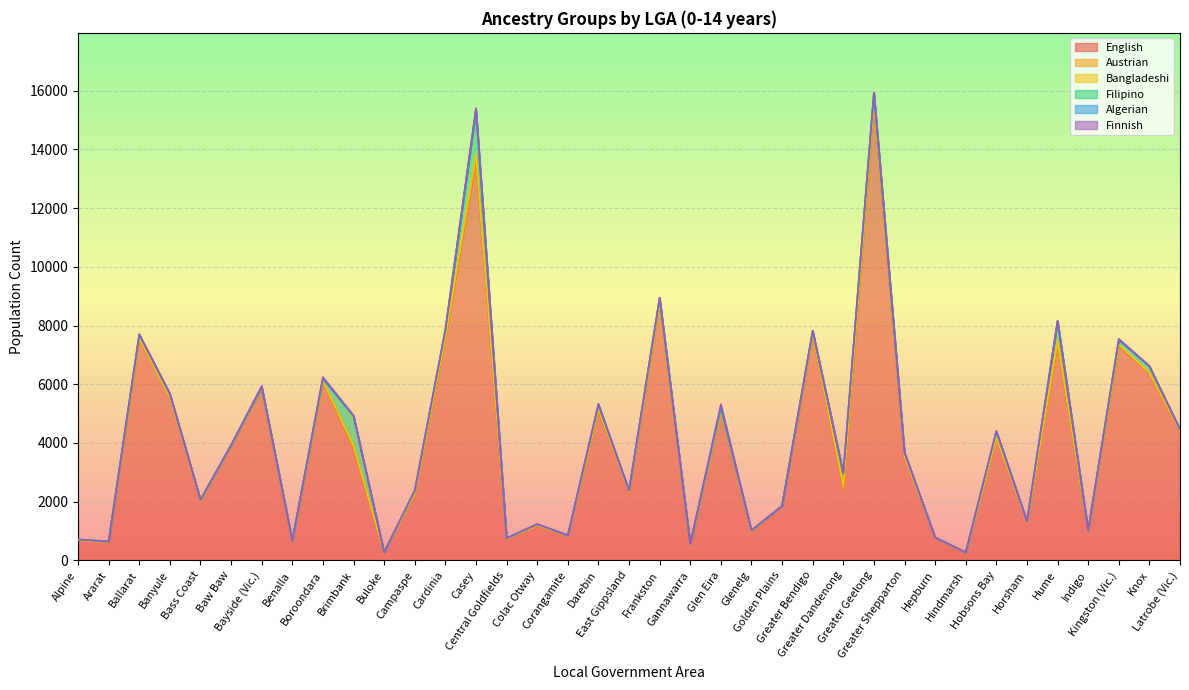

At which label does English reach its minimum?

Hindmarsh